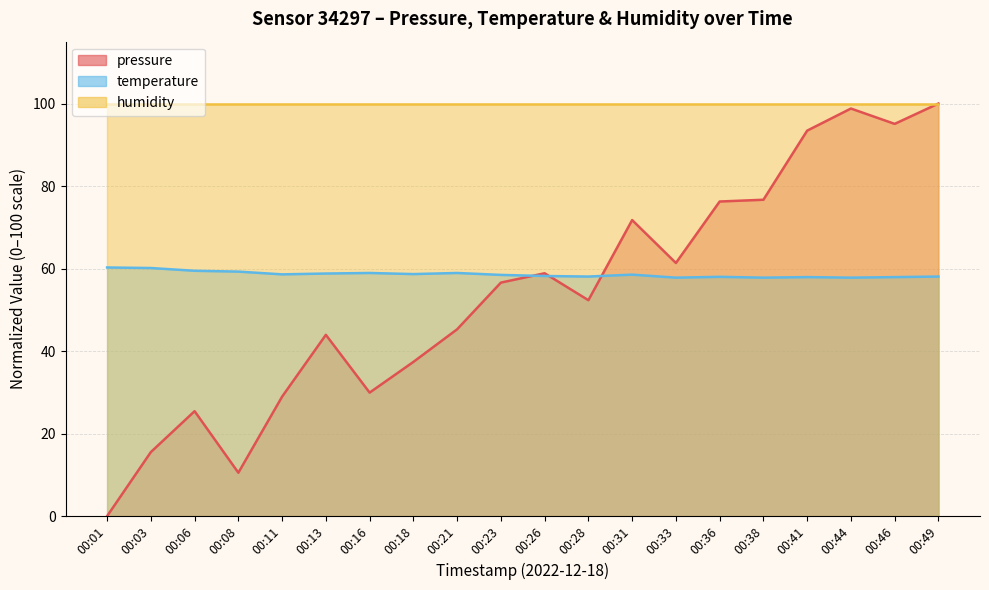

Where is the first local maximum for pressure?

00:06